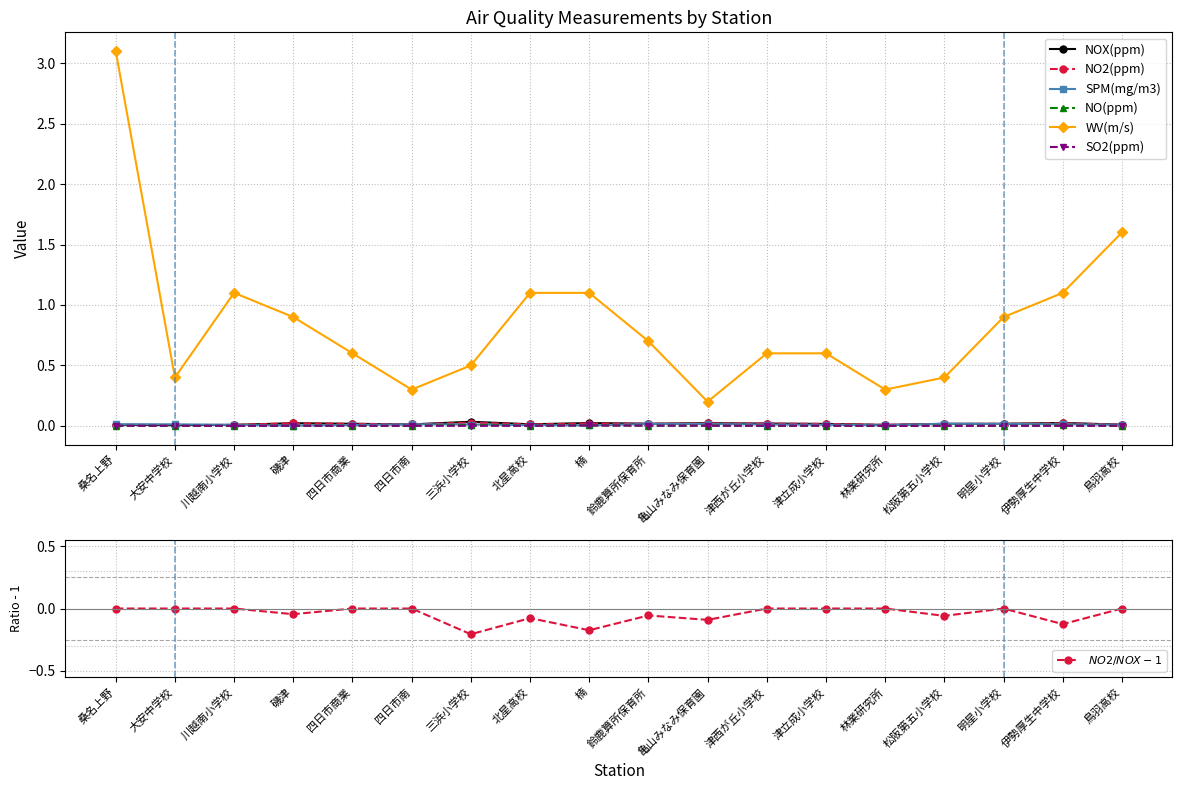

Reading left to right, list all the values displayed in this chart.

NOX(ppm): 桑名上野=0.0	大安中学校=0.0	川越南小学校=0.0	磯津=0.0	四日市商業=0.0	四日市南=0.0	三浜小学校=0.0	北星高校=0.0	楠=0.0	鈴鹿算所保育所=0.0	亀山みなみ保育園=0.0	津西が丘小学校=0.0	津立成小学校=0.0	林業研究所=0.0	松阪第五小学校=0.0	明星小学校=0.0	伊勢厚生中学校=0.0	鳥羽高校=0.0
NO2(ppm): 桑名上野=0.0	大安中学校=0.0	川越南小学校=0.0	磯津=0.0	四日市商業=0.0	四日市南=0.0	三浜小学校=0.0	北星高校=0.0	楠=0.0	鈴鹿算所保育所=0.0	亀山みなみ保育園=0.0	津西が丘小学校=0.0	津立成小学校=0.0	林業研究所=0.0	松阪第五小学校=0.0	明星小学校=0.0	伊勢厚生中学校=0.0	鳥羽高校=0.0
SPM(mg/m3): 桑名上野=0.0	大安中学校=0.0	川越南小学校=0.0	磯津=0.0	四日市商業=0.0	四日市南=0.0	三浜小学校=0.0	北星高校=0.0	楠=0.0	鈴鹿算所保育所=0.0	亀山みなみ保育園=0.0	津西が丘小学校=0.0	津立成小学校=0.0	林業研究所=0.0	松阪第五小学校=0.0	明星小学校=0.0	伊勢厚生中学校=0.0	鳥羽高校=0.0
NO(ppm): 桑名上野=0.0	大安中学校=0.0	川越南小学校=0.0	磯津=0.0	四日市商業=0.0	四日市南=0.0	三浜小学校=0.0	北星高校=0.0	楠=0.0	鈴鹿算所保育所=0.0	亀山みなみ保育園=0.0	津西が丘小学校=0.0	津立成小学校=0.0	林業研究所=0.0	松阪第五小学校=0.0	明星小学校=0.0	伊勢厚生中学校=0.0	鳥羽高校=0.0
WV(m/s): 桑名上野=3.1	大安中学校=0.4	川越南小学校=1.1	磯津=0.9	四日市商業=0.6	四日市南=0.3	三浜小学校=0.5	北星高校=1.1	楠=1.1	鈴鹿算所保育所=0.7	亀山みなみ保育園=0.2	津西が丘小学校=0.6	津立成小学校=0.6	林業研究所=0.3	松阪第五小学校=0.4	明星小学校=0.9	伊勢厚生中学校=1.1	鳥羽高校=1.6
SO2(ppm): 桑名上野=0.0	大安中学校=0.0	川越南小学校=0.0	磯津=0.0	四日市商業=0.0	四日市南=0.0	三浜小学校=0.0	北星高校=0.0	楠=0.0	鈴鹿算所保育所=0.0	亀山みなみ保育園=0.0	津西が丘小学校=0.0	津立成小学校=0.0	林業研究所=0.0	松阪第五小学校=0.0	明星小学校=0.0	伊勢厚生中学校=0.0	鳥羽高校=0.0